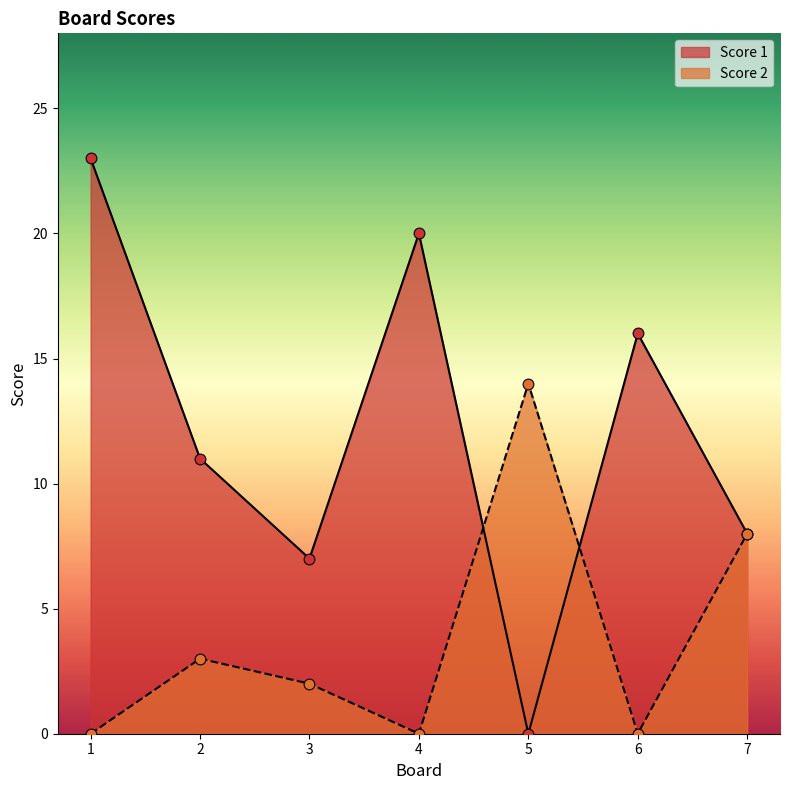

At how many categories does at least one series exceed 19?

2